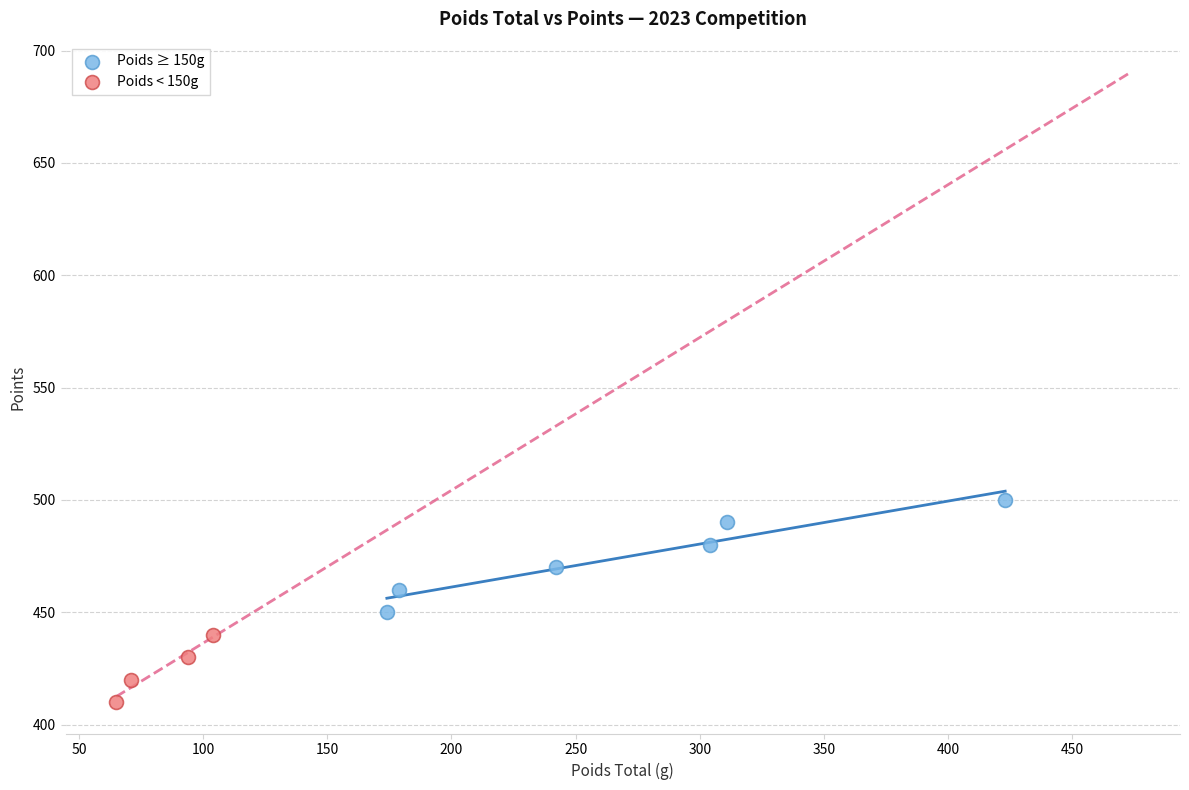

Which series reaches the maximum Y coordinate?

Poids ≥ 150g